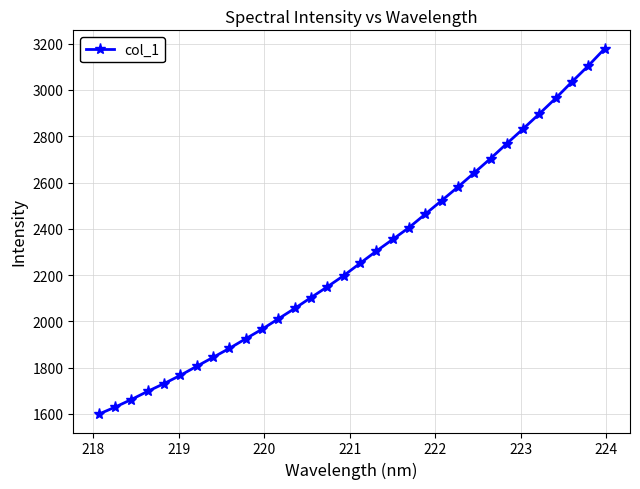

What is the sum of all values?

73025.7